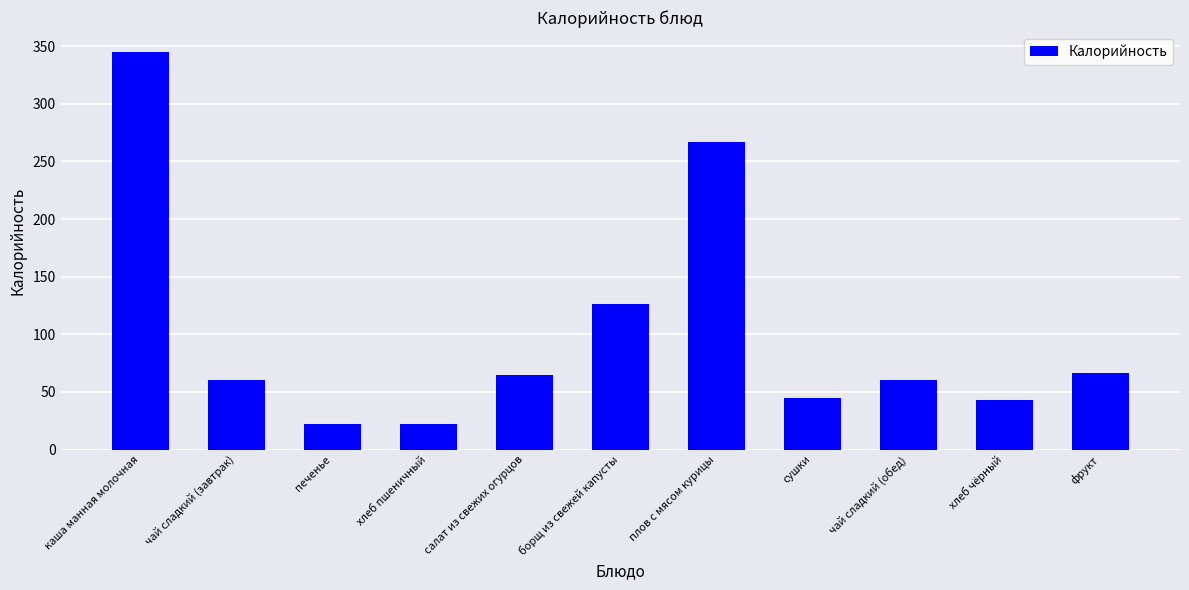

Are the bars horizontal?

No